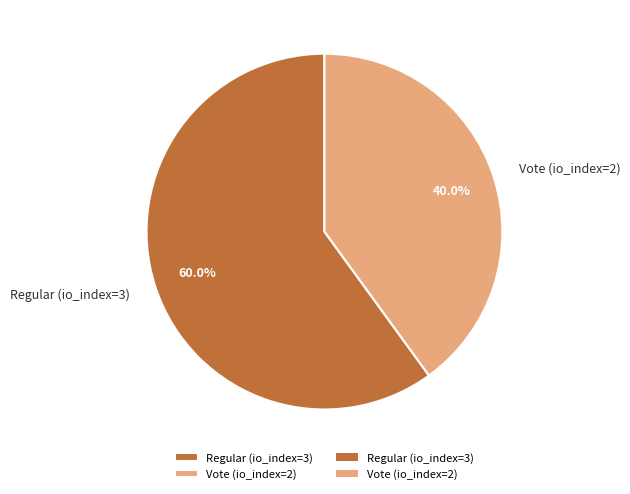

What percentage is the Vote (io_index=2) slice, to the nearest percent?

40%